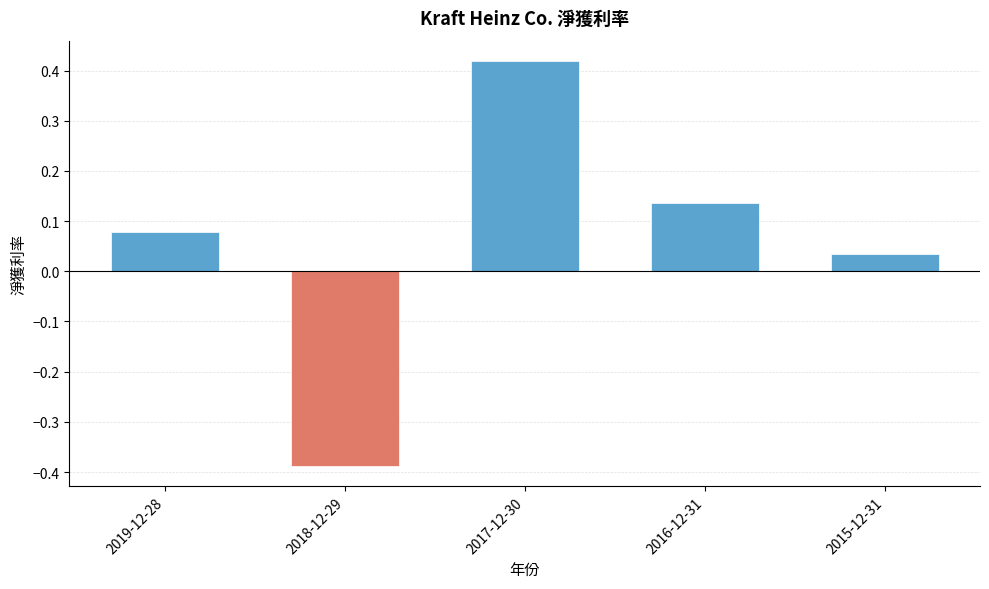

The chart shows a value of -0.6 at 2018-12-29. True or false?

False